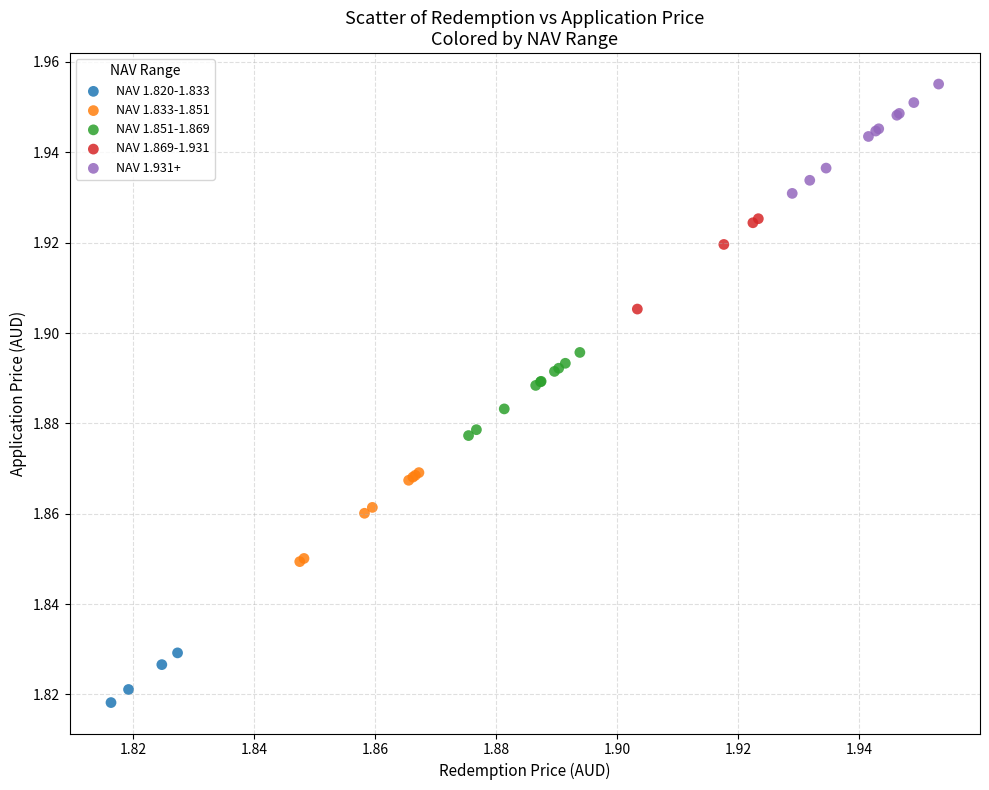

Which series contains the lowest Y value?

NAV 1.820-1.833